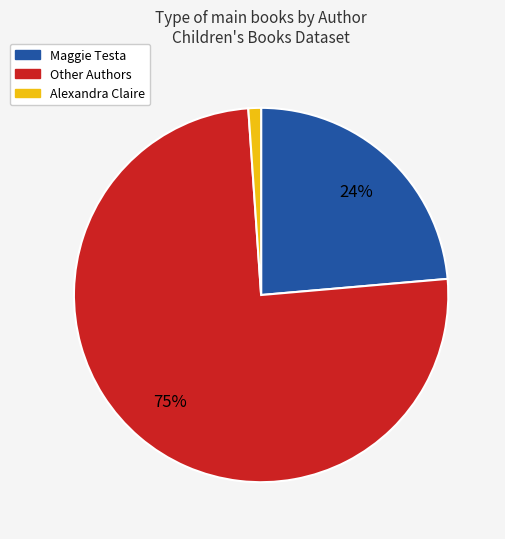

Is it true that Alexandra Claire is 11% of the pie?

False